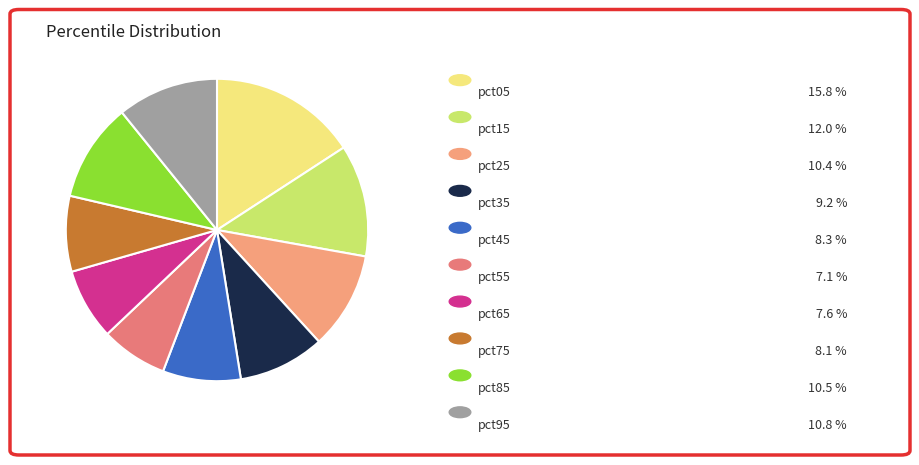

Is there any slice that represents more than half of the pie?

No